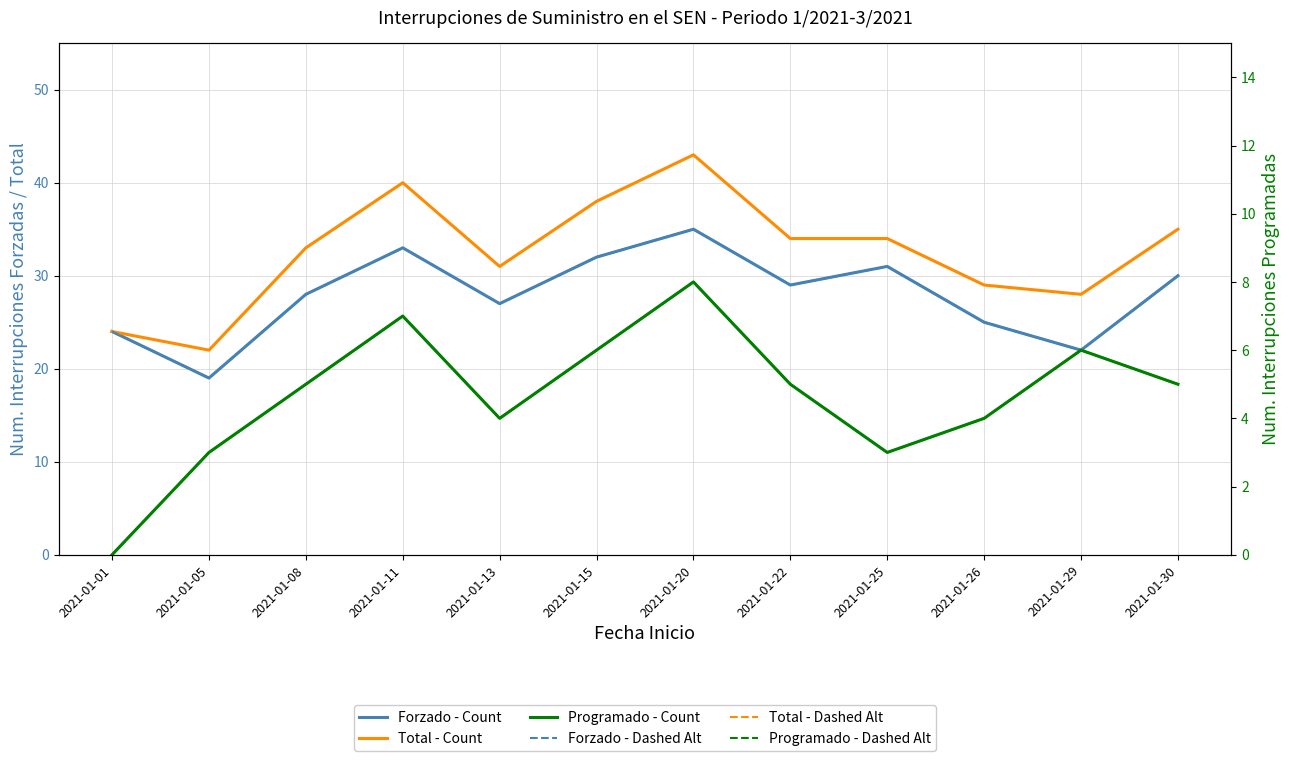

At which category does the chart reach its peak across all series?

2021-01-20